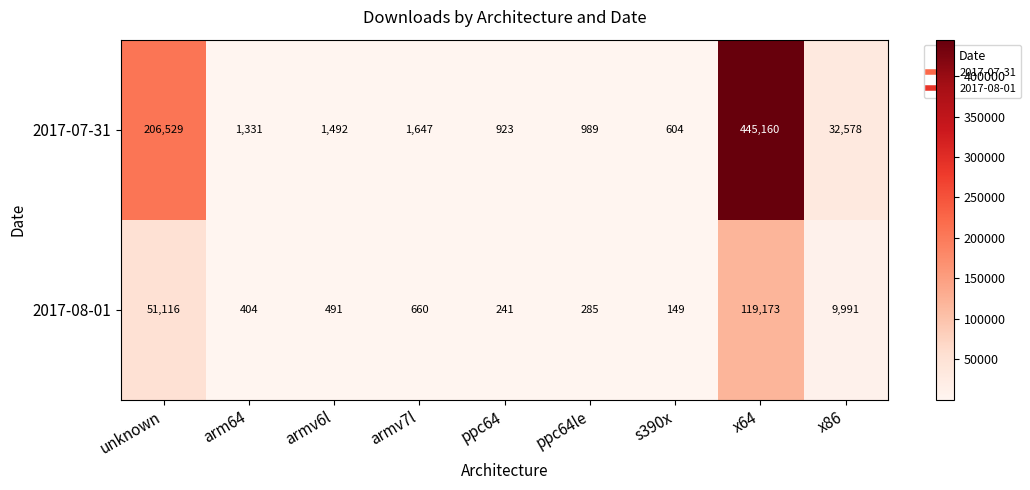

What is the difference between the second highest and second lowest values in the 2017-07-31 series?

205606